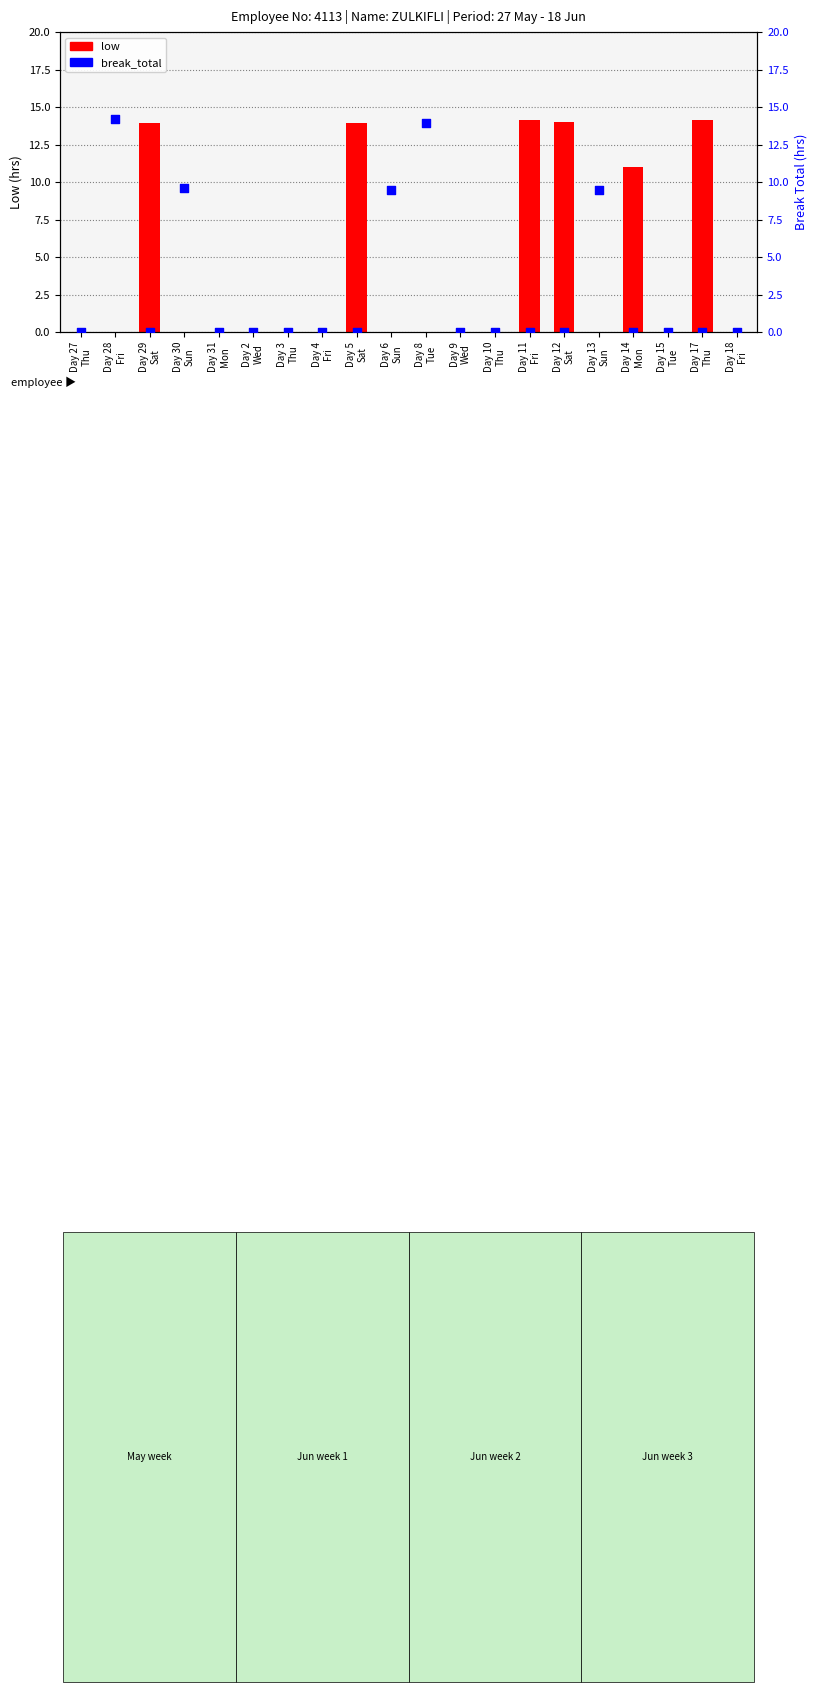

What are all the series names shown in the legend?

low, break_total